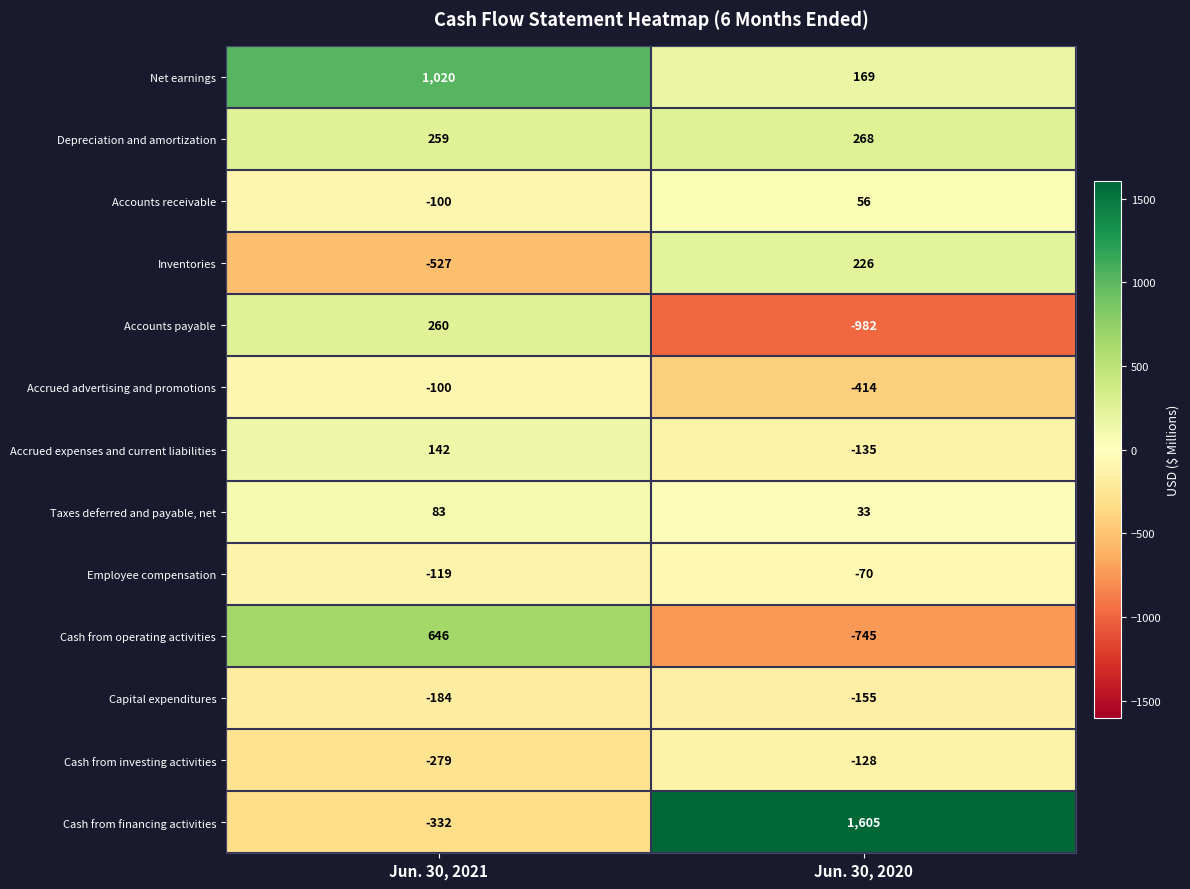

Is it true that Capital expenditures equals -155 at Jun. 30, 2020?

True